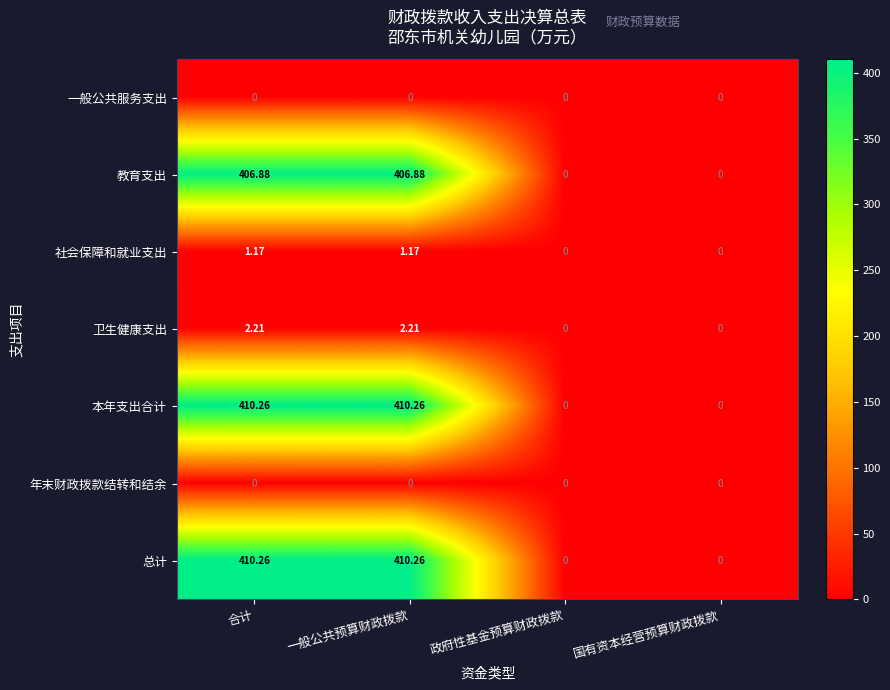

Is the value of 总计 at 合计 greater than the value of 年末财政拨款结转和结余 at 政府性基金预算财政拨款?

Yes